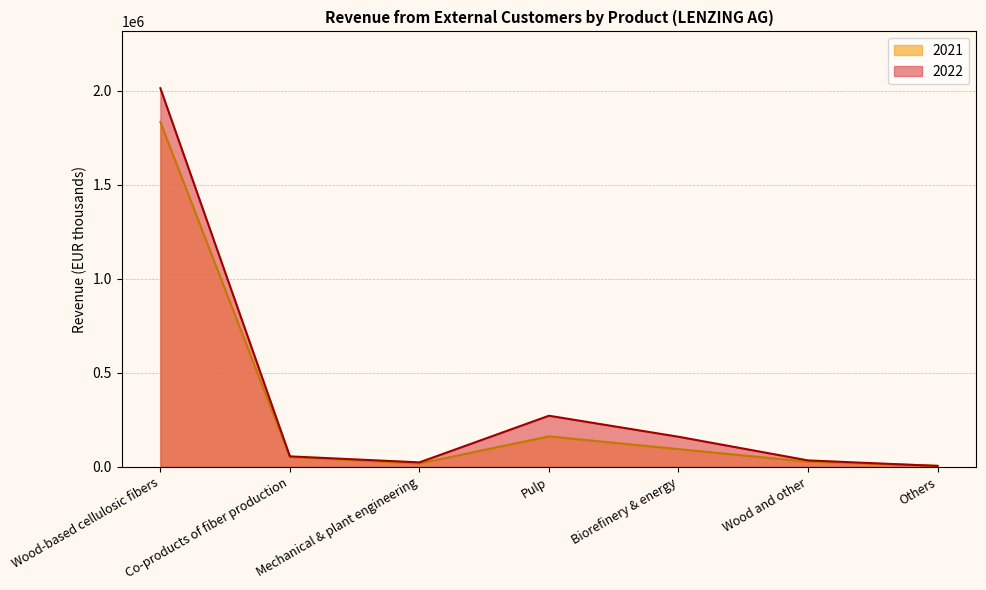

How many data points in 2021 are above 52811?

3